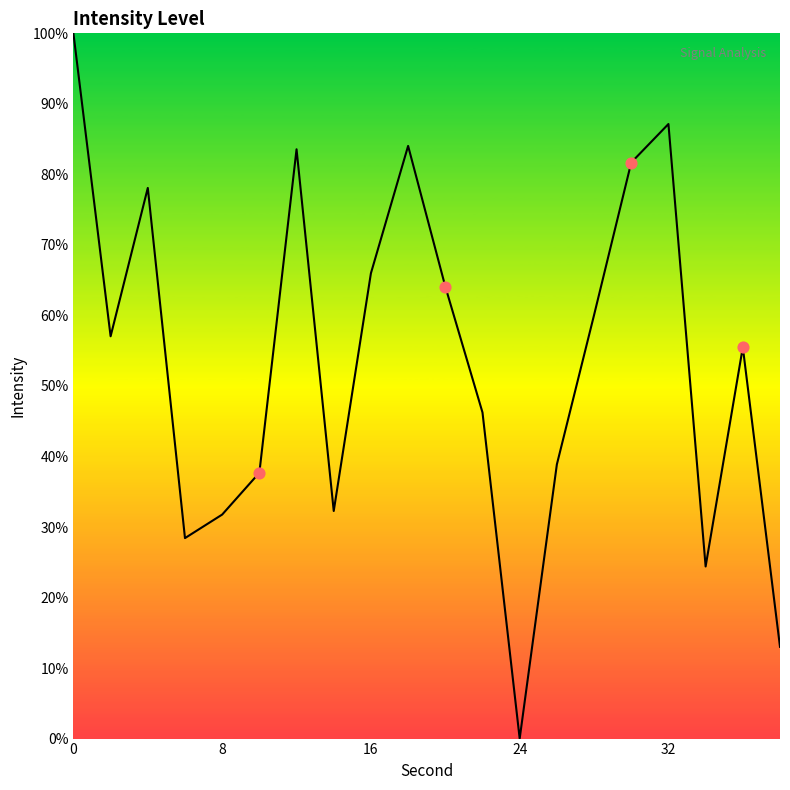

What is the greatest value displayed?

100.0